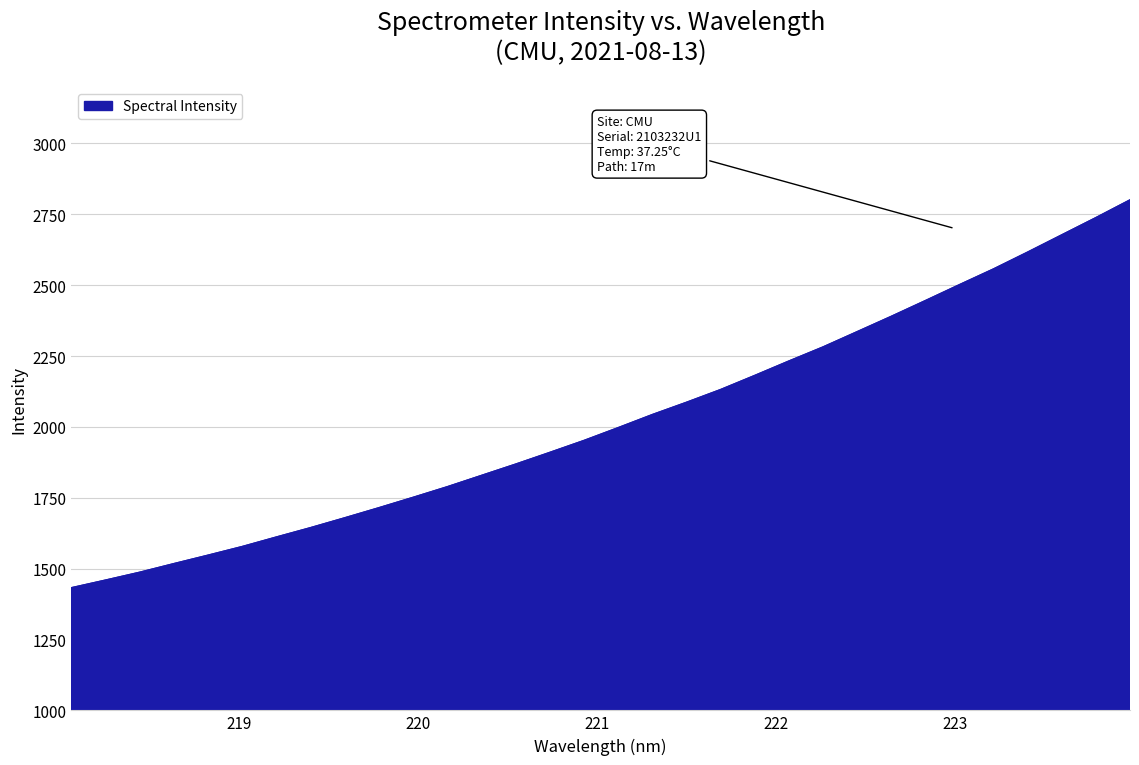

What is the greatest value displayed?

2801.0